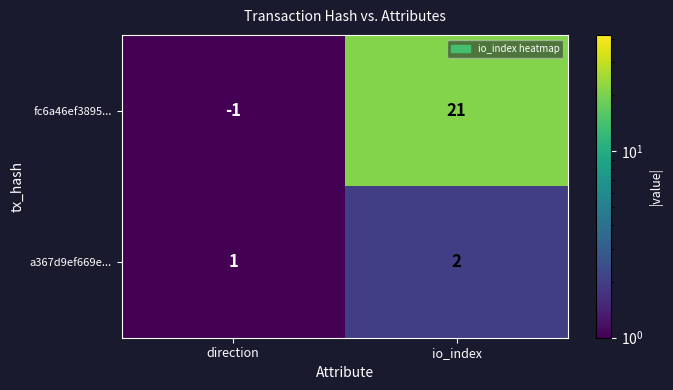

What is the maximum value shown in the chart?

21